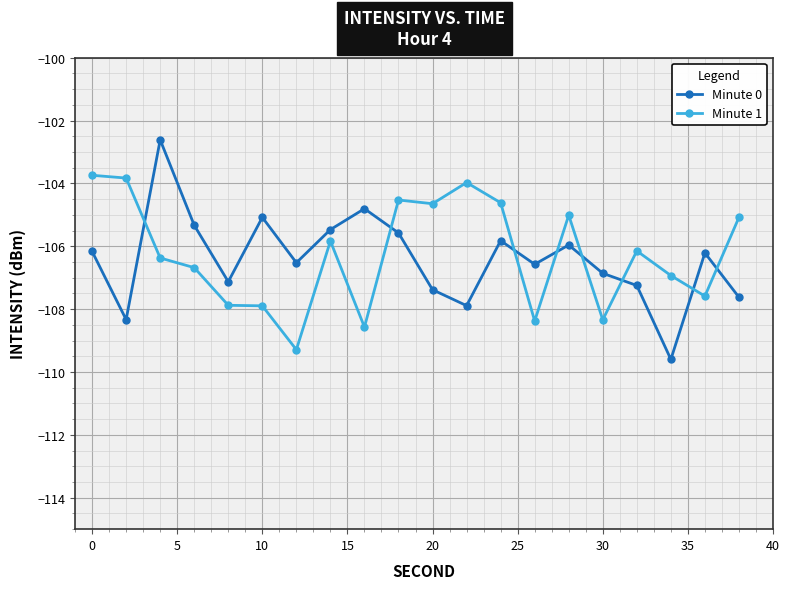

Rank the series by their maximum value, from lowest to highest.

Minute 1, Minute 0